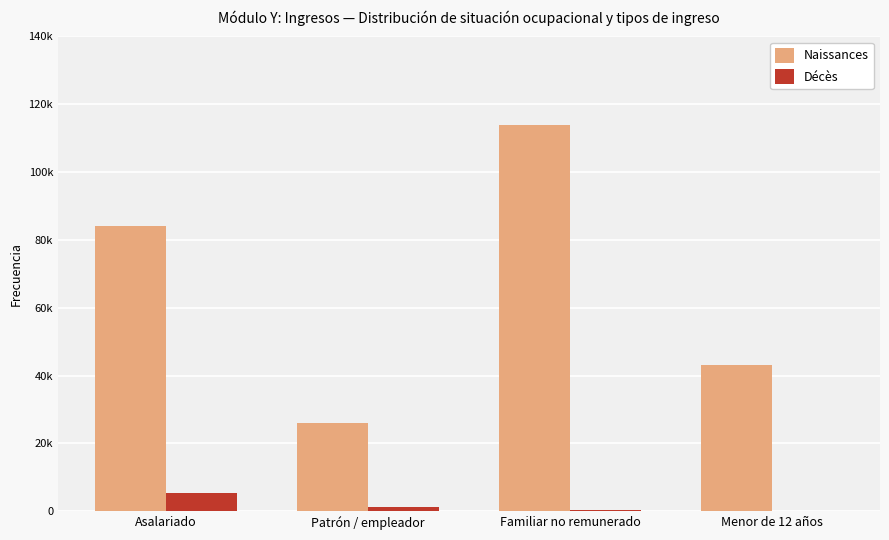

What is the total value across all series at Menor de 12 años?

43171